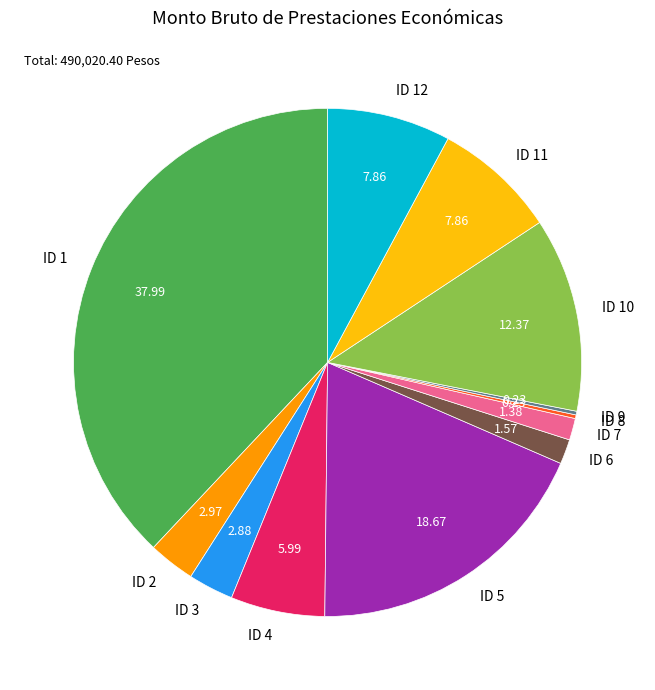

Does ID 11 represent more than half of the total?

No